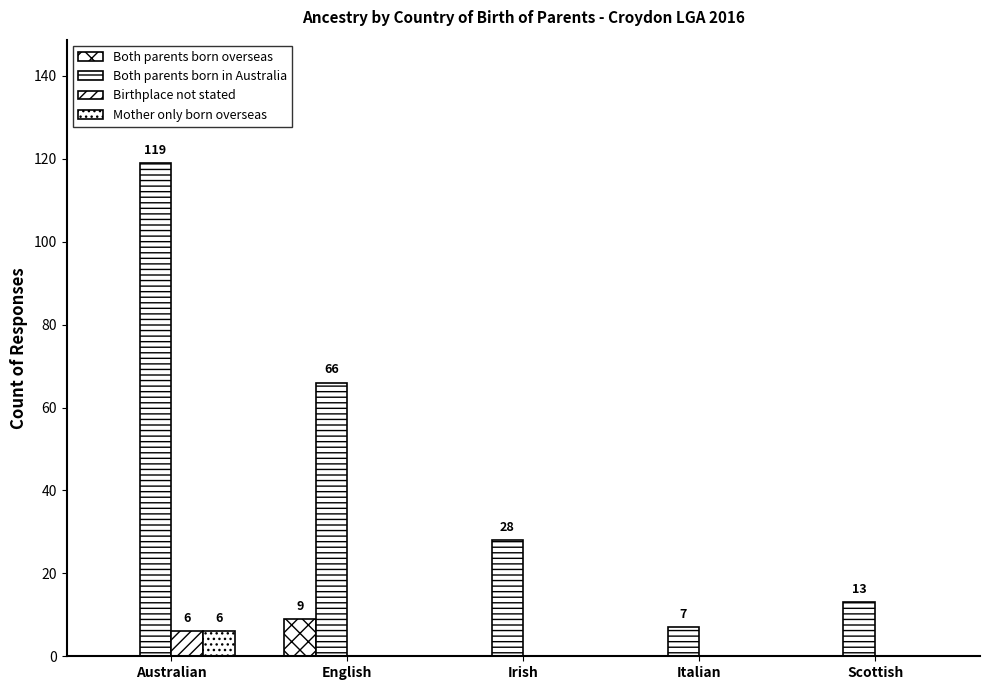

Reading left to right, what are all the values shown in this chart?

Both parents born overseas: 0	9	0	0	0
Both parents born in Australia: 119	66	28	7	13
Birthplace not stated: 6	0	0	0	0
Mother only born overseas: 6	0	0	0	0